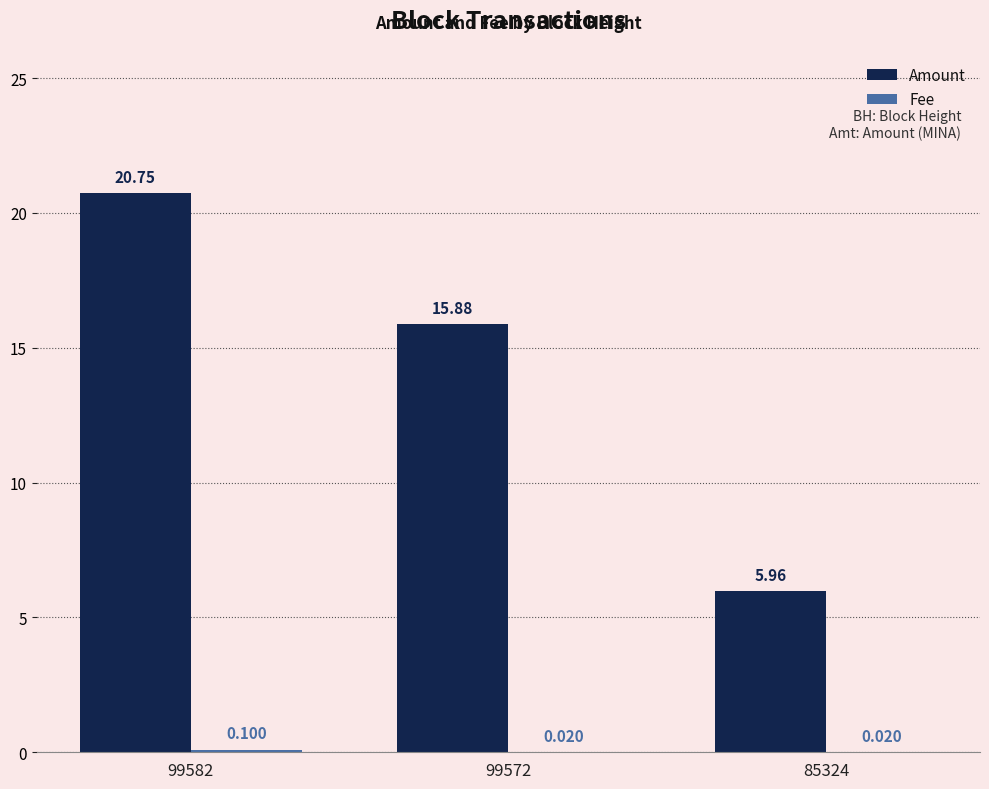

The value of Amount at 99582 is 20.7. True or false?

True